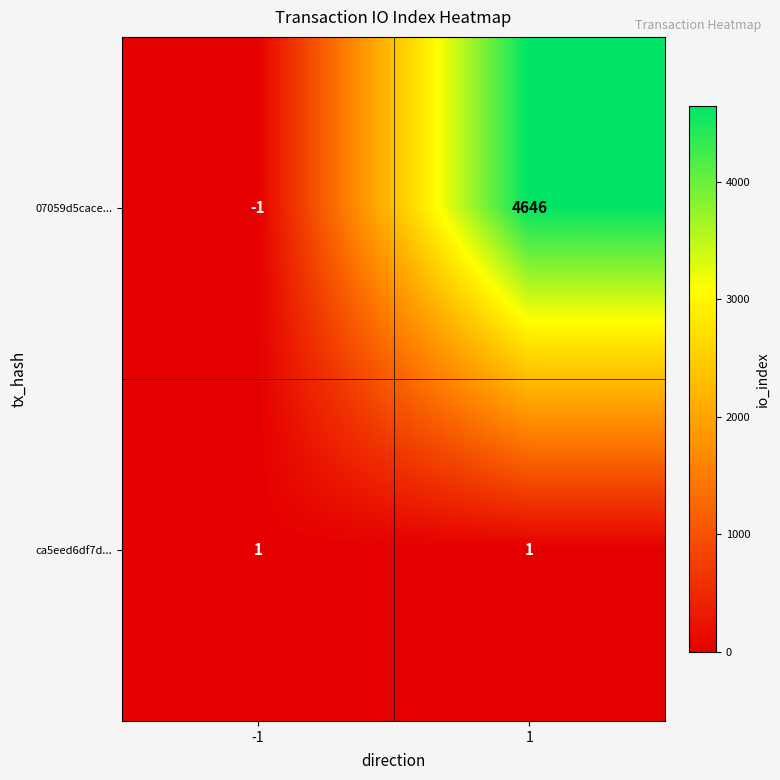

At how many categories does at least one series exceed 2816?

1